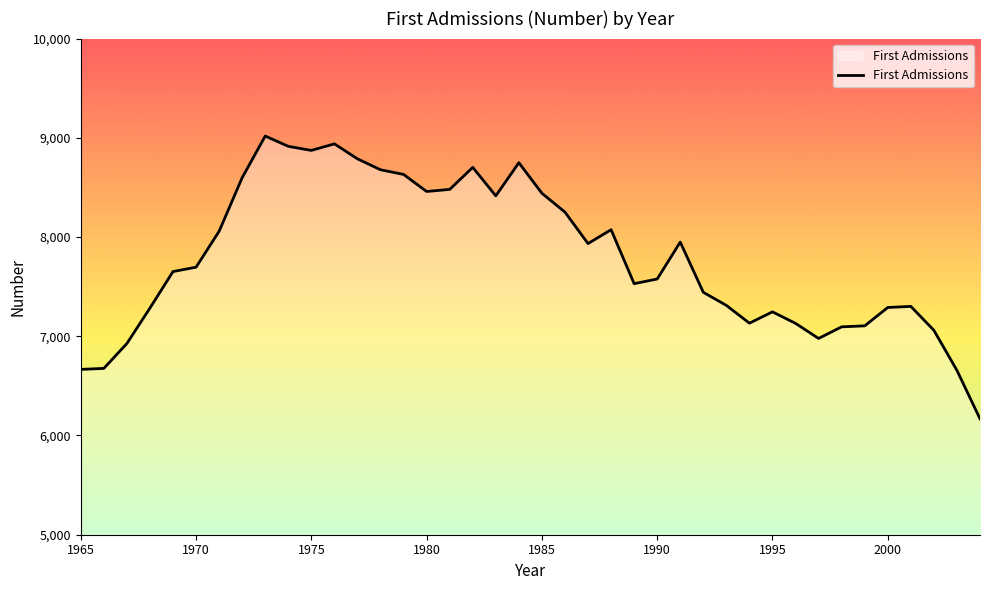

What is the sum of all values?

311874